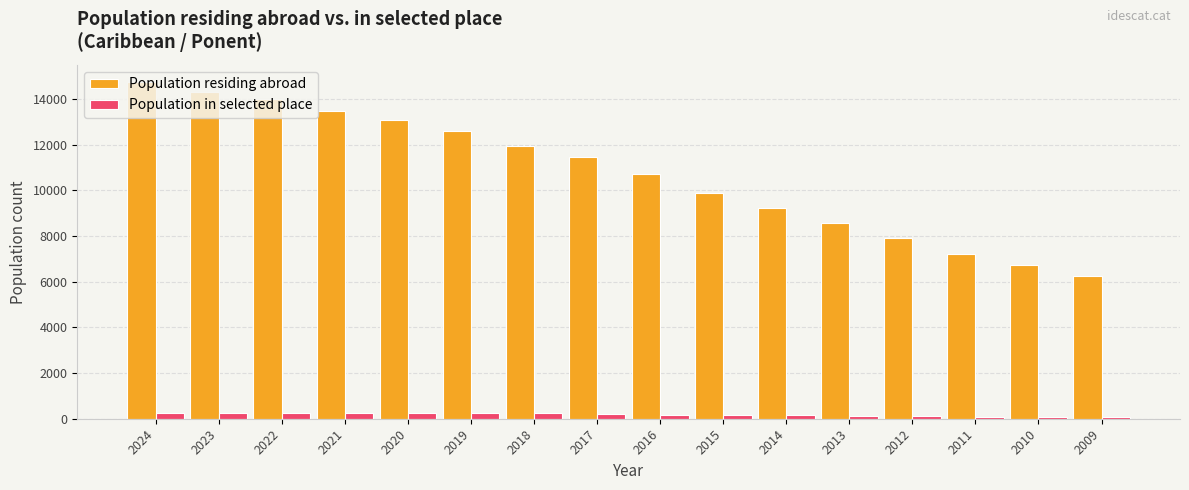

What is the difference between the Population in selected place values at 2010 and 2022?

184